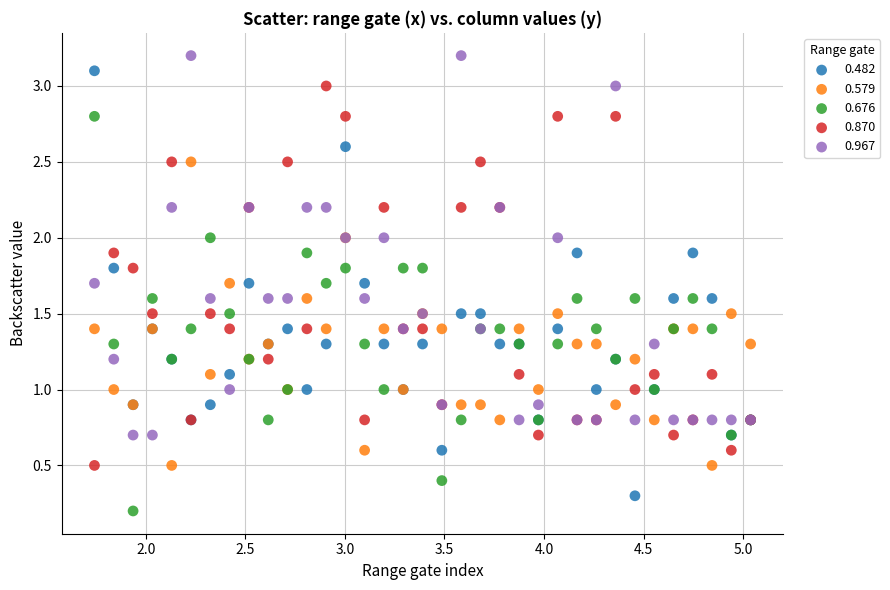

Which series has the widest spread of Y values?

0.482